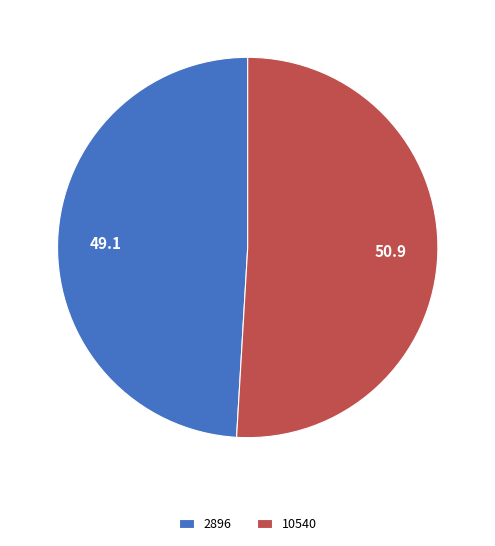

Approximately how many times larger is the value at 10540 compared to 2896?

1.0